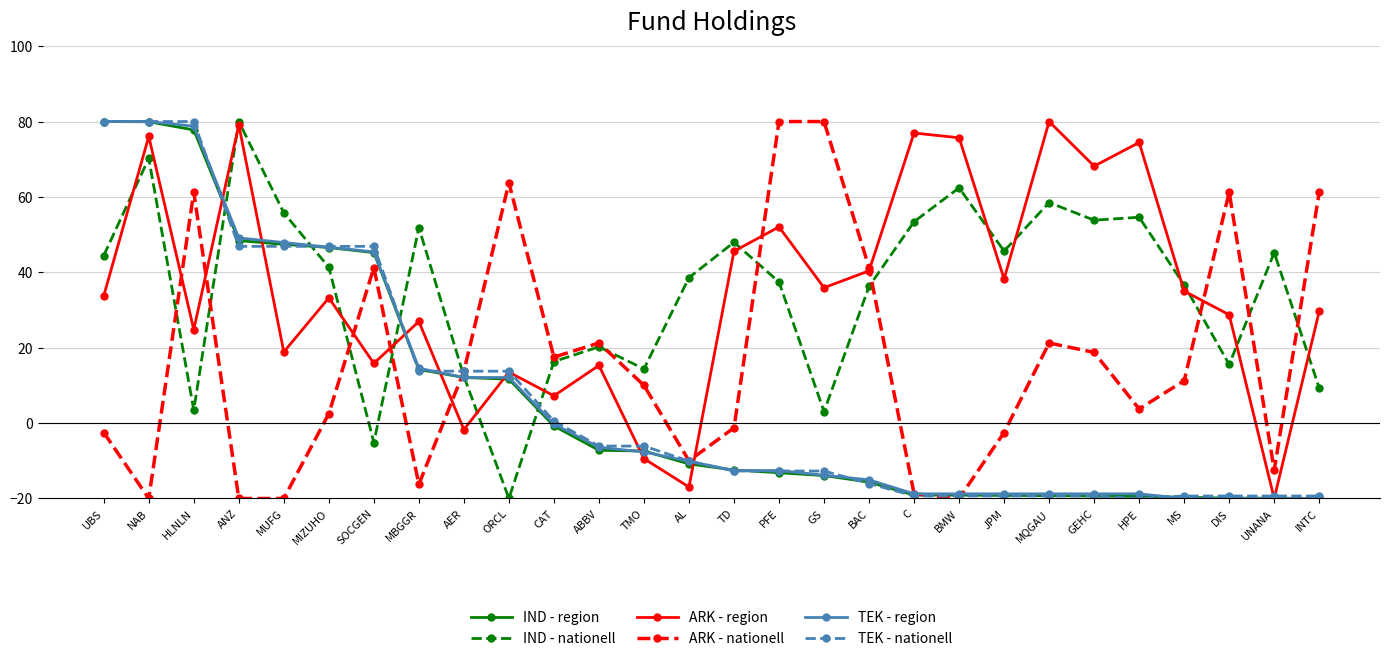

Between MIZUHO and C, which series saw the biggest shift?

TEK - nationell